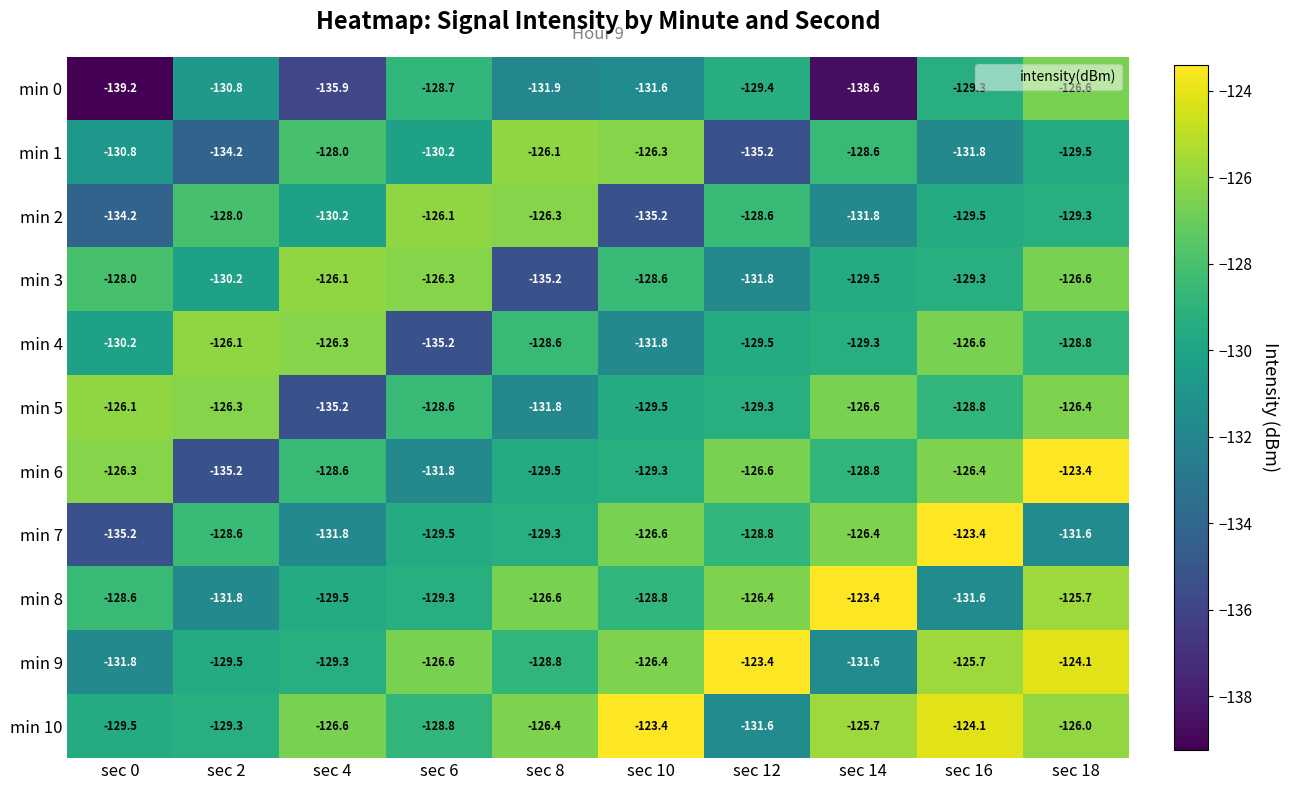

What is the sum of all min 6 values?

-1285.9